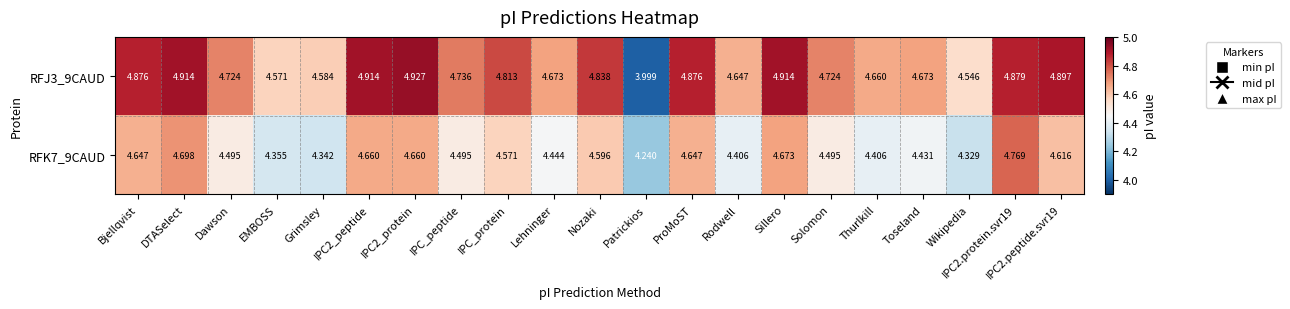

List the series in order of their overall mean, highest first.

RFJ3_9CAUD, RFK7_9CAUD